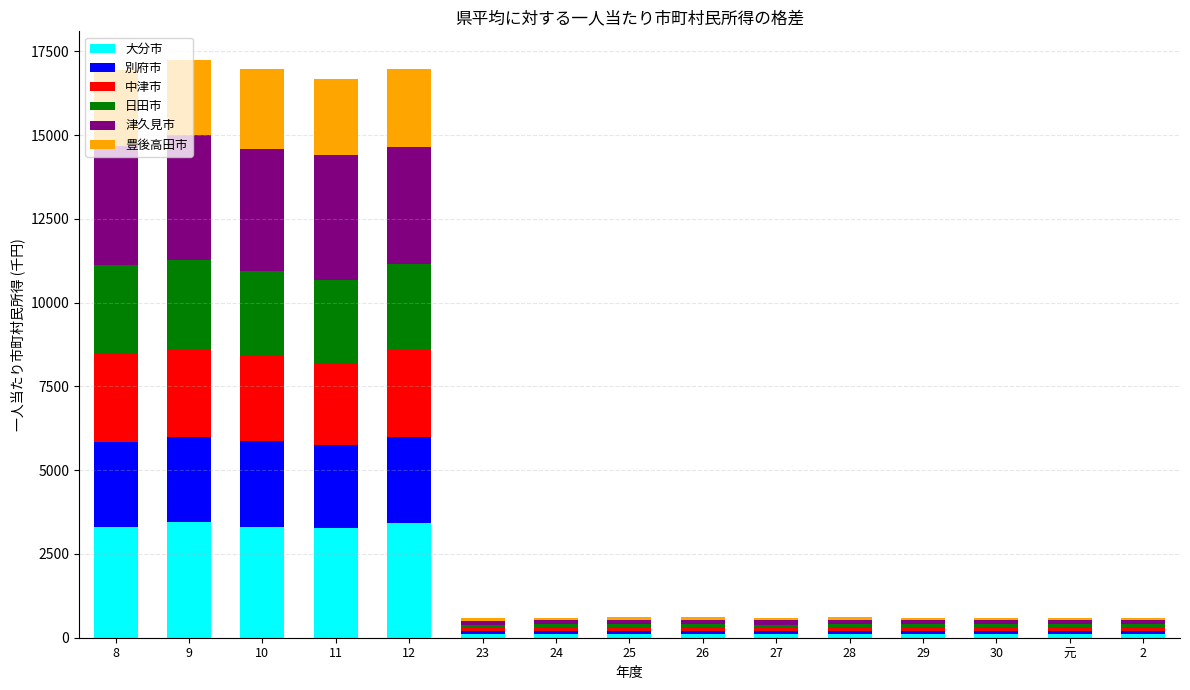

What is the maximum value for 大分市?

3464.0